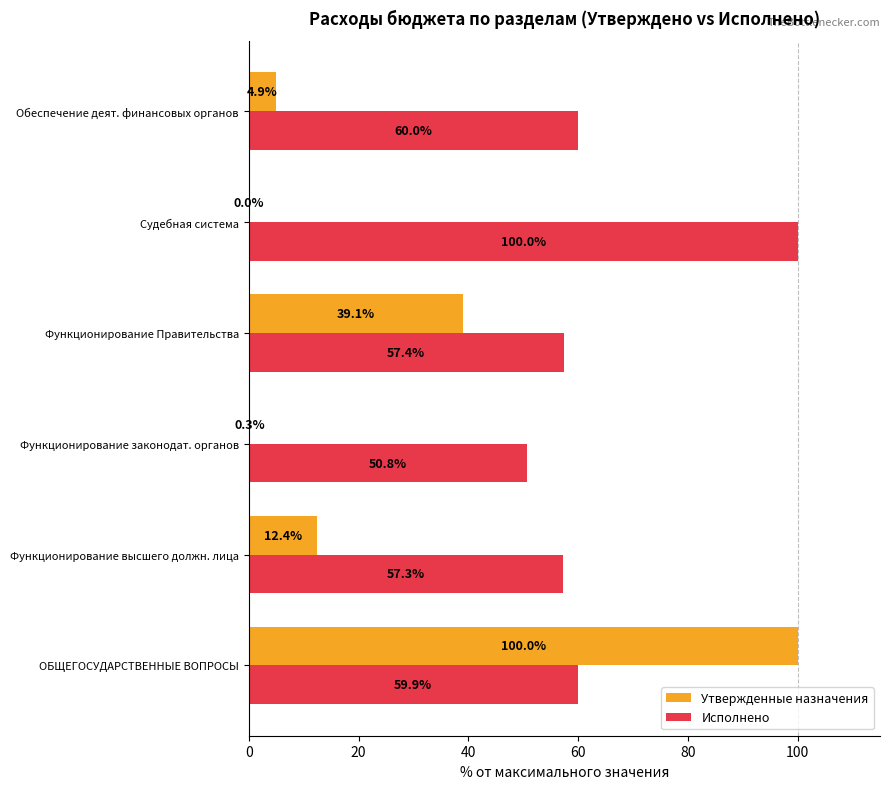

How many data points in Утвержденные назначения are above 12?

3